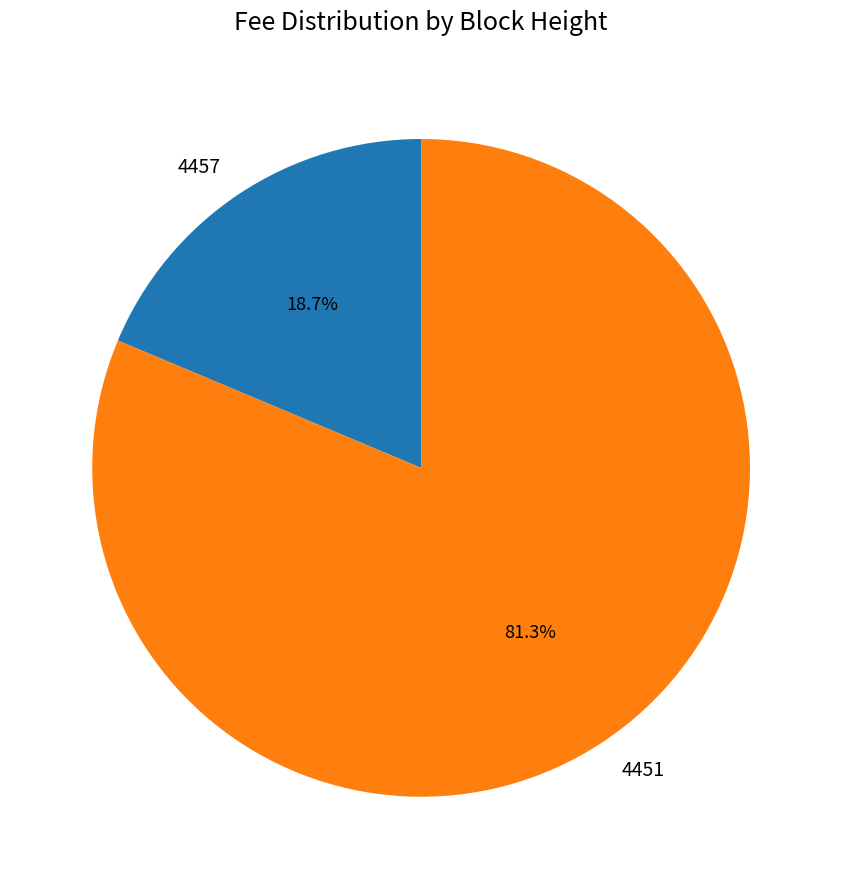

Is it true that 4457 is 19% of the pie?

True